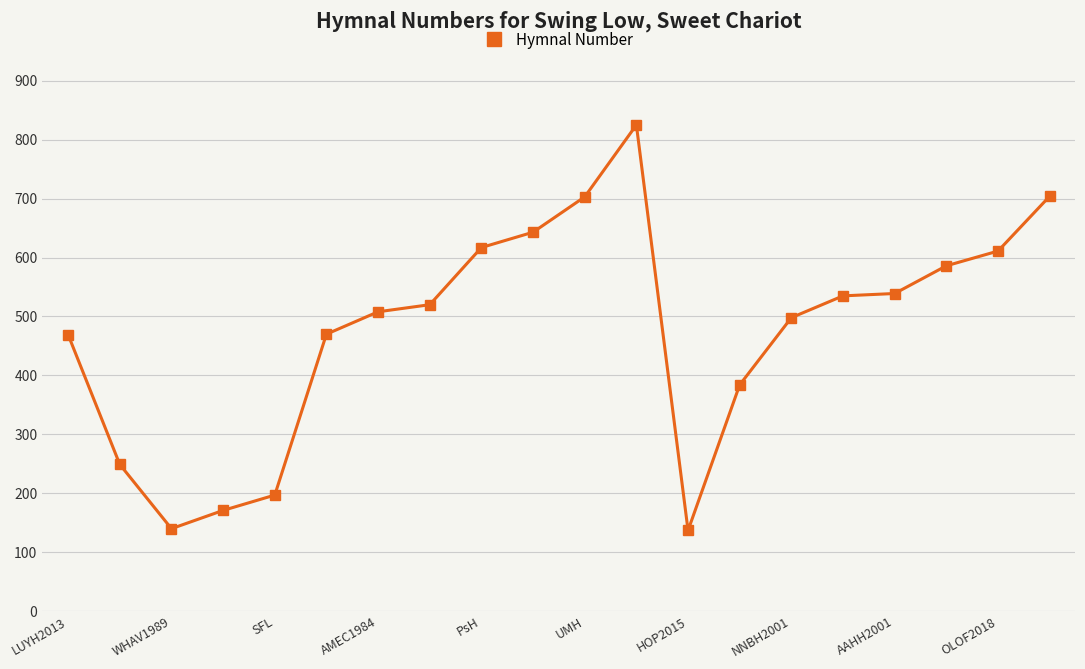

What is the value of the 3rd point from the left?

140